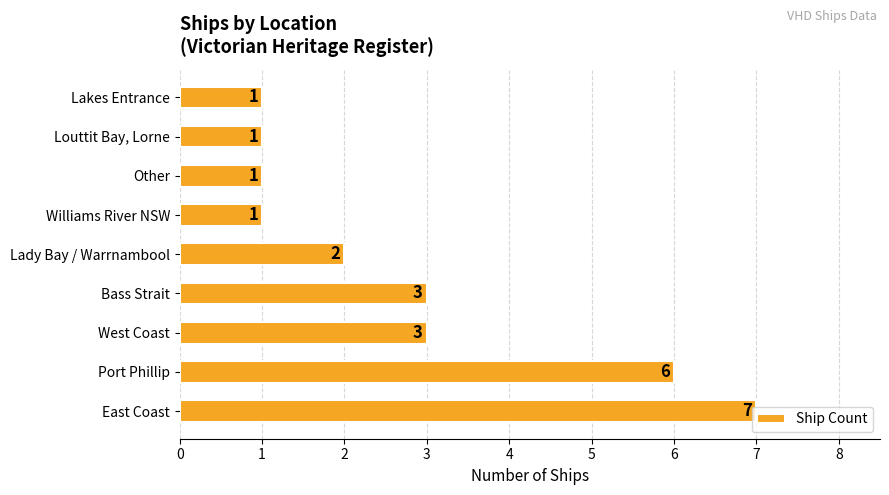

How many values are between 1 and 3?

7